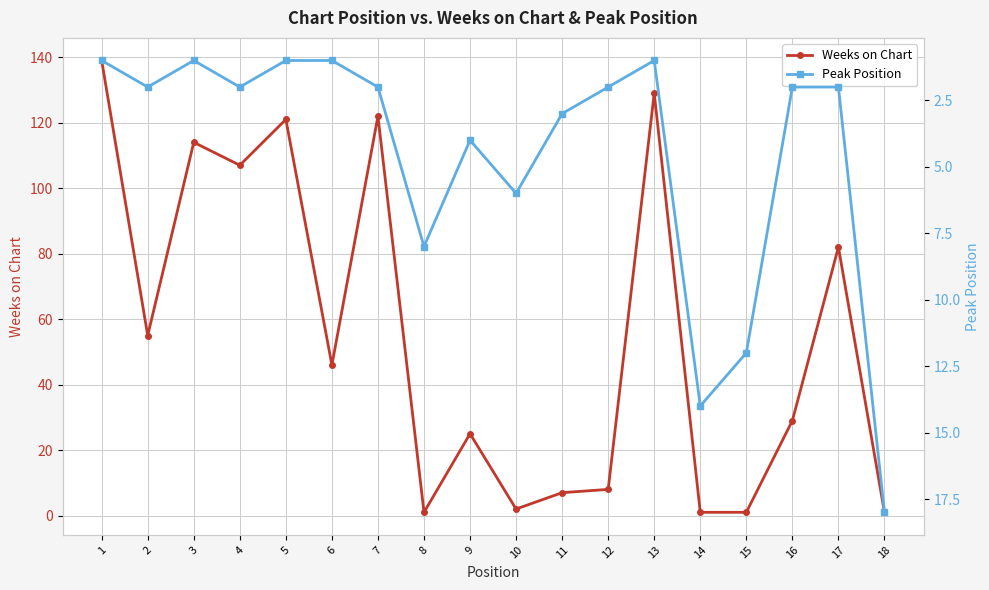

What is the value of the Weeks on Chart point at the 17th from the left?

82